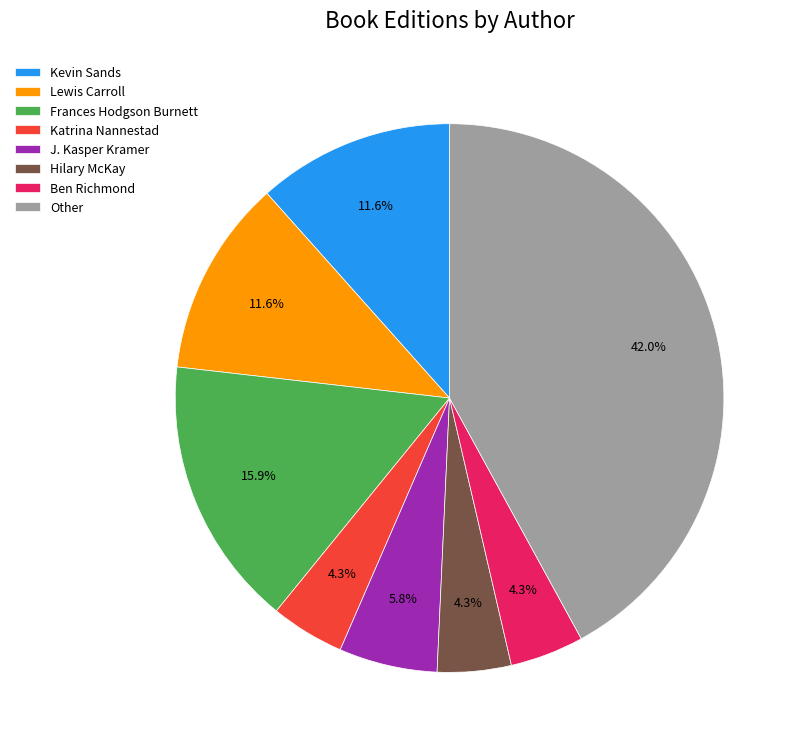

To the nearest percent, what percentage of the pie is Frances Hodgson Burnett?

16%